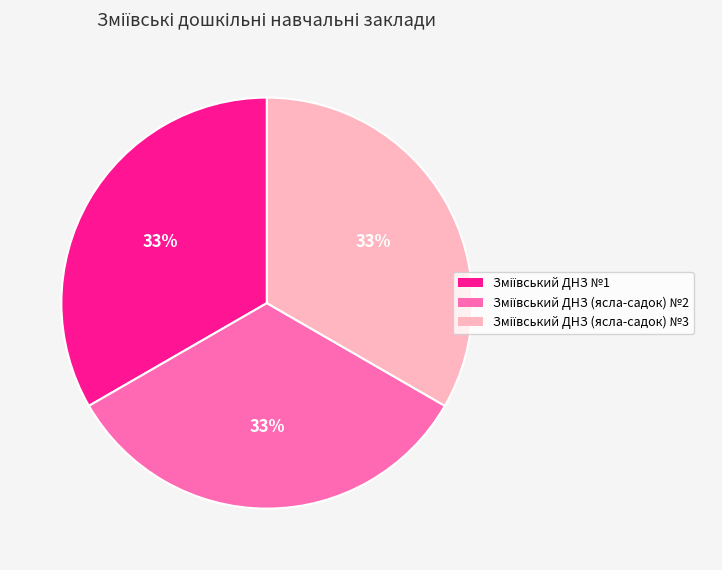

Is there a majority slice in this chart?

No